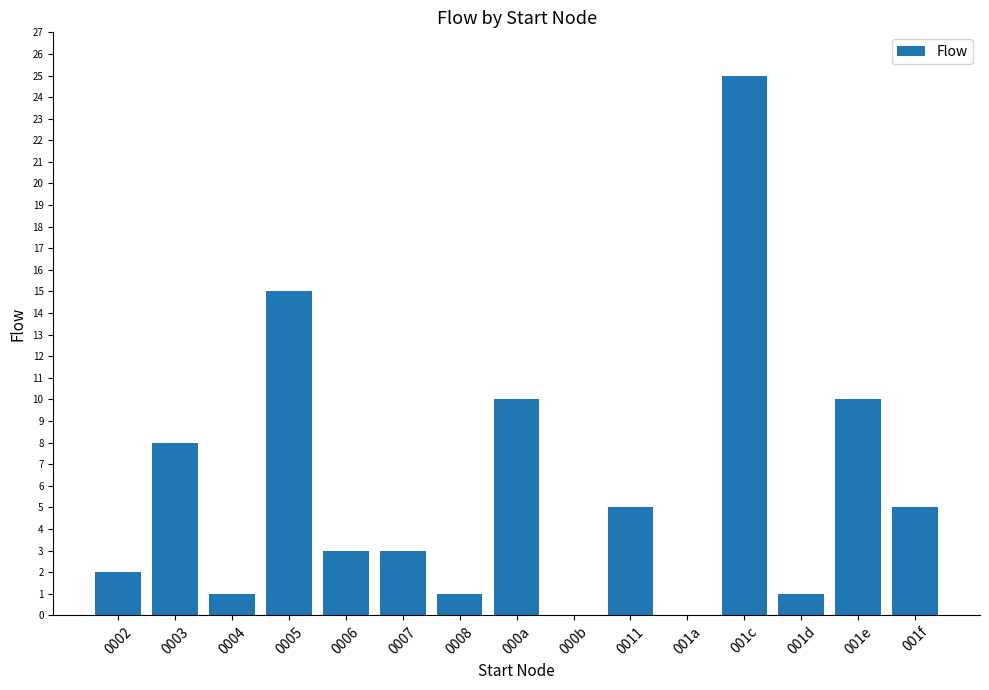

What is the sum of all values?

89